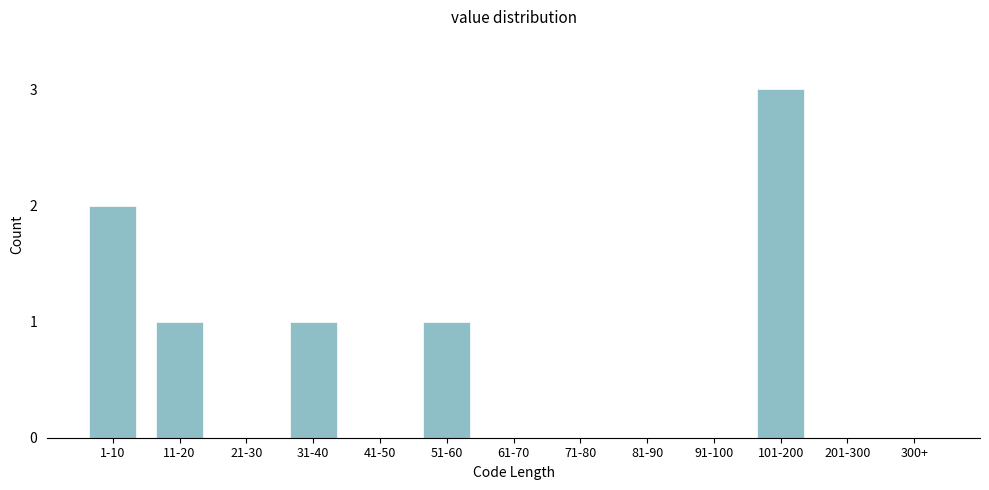

Reading left to right, list all the values displayed in this chart.

1-10=2	11-20=1	21-30=0	31-40=1	41-50=0	51-60=1	61-70=0	71-80=0	81-90=0	91-100=0	101-200=3	201-300=0	300+=0